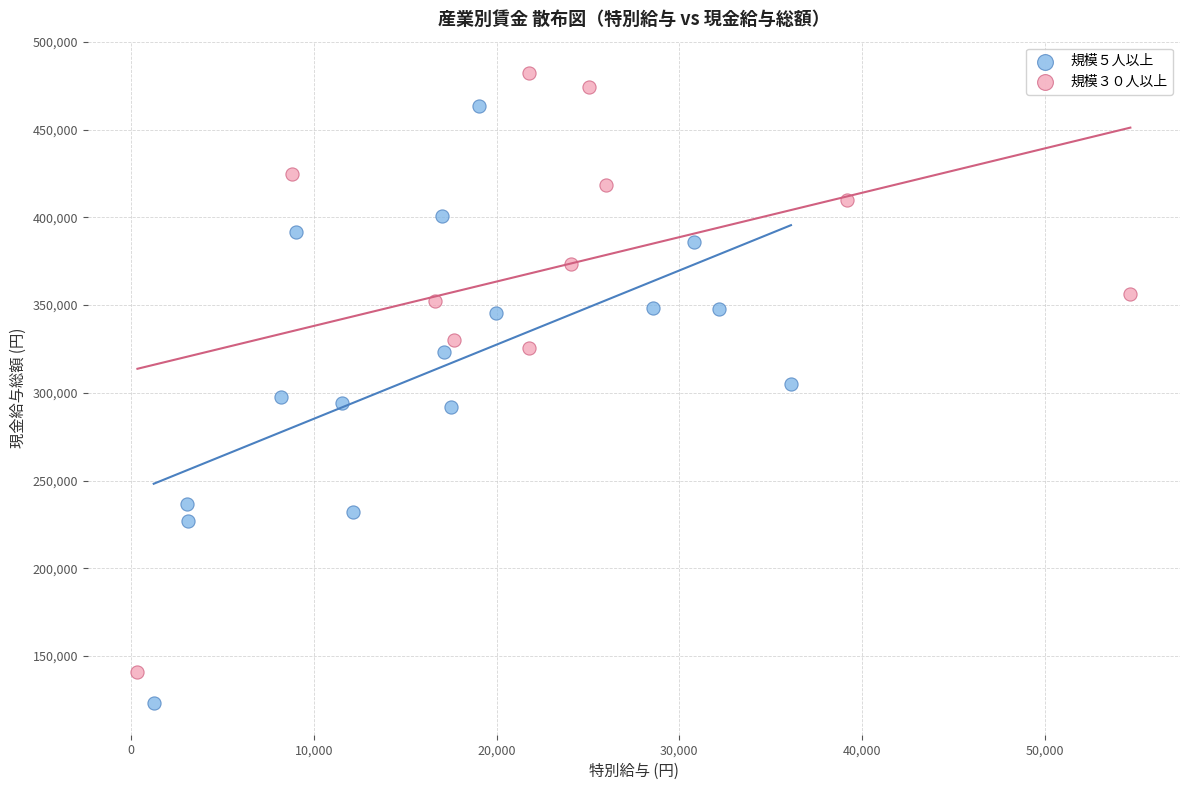

Which series contains the lowest Y value?

規模５人以上